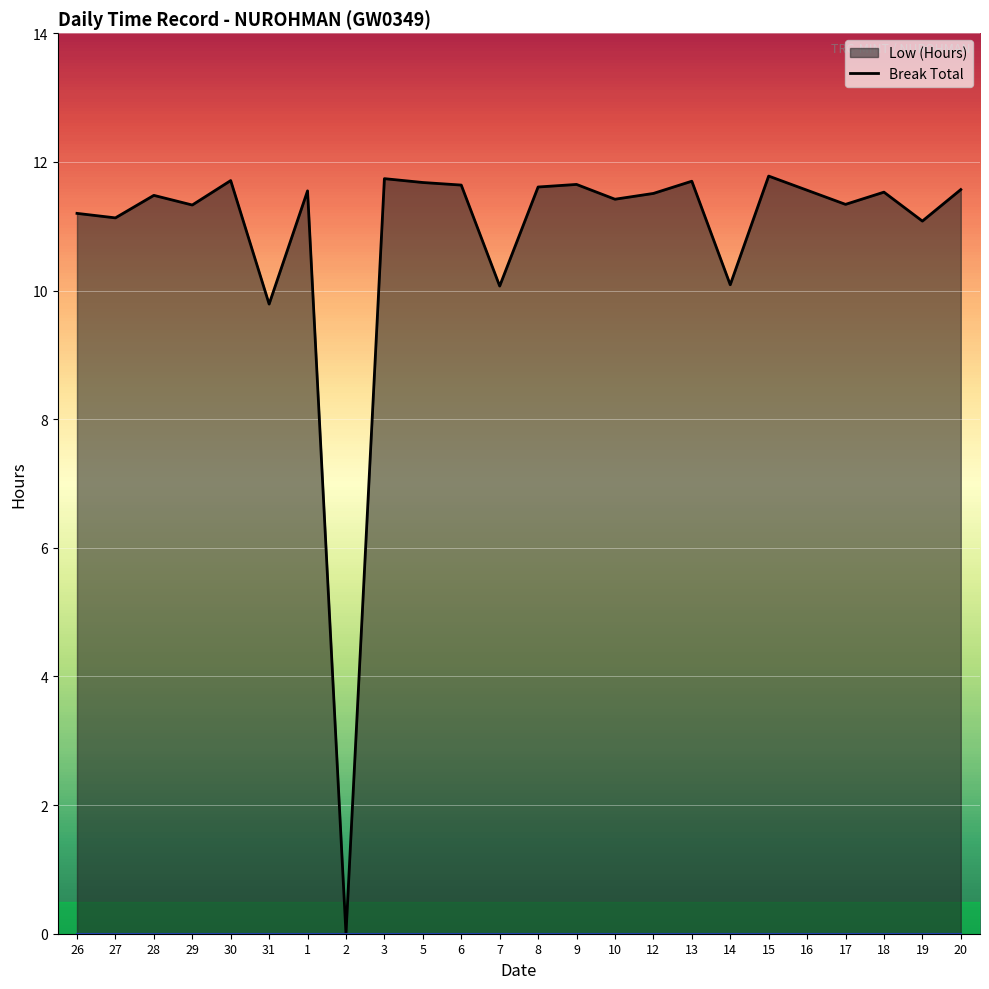

Is it true that Low (Hours) line equals 19.1 at 27?

False